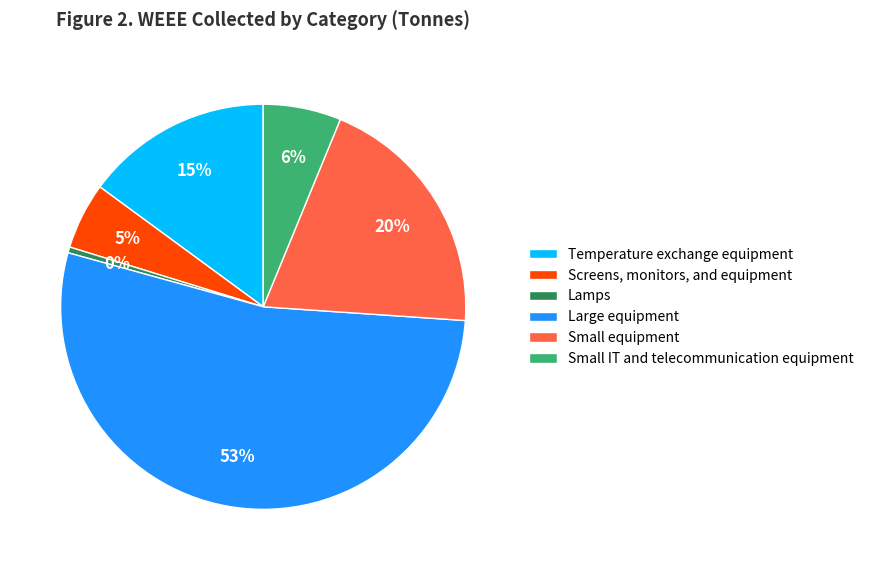

Which category has the smallest portion of the pie?

Lamps